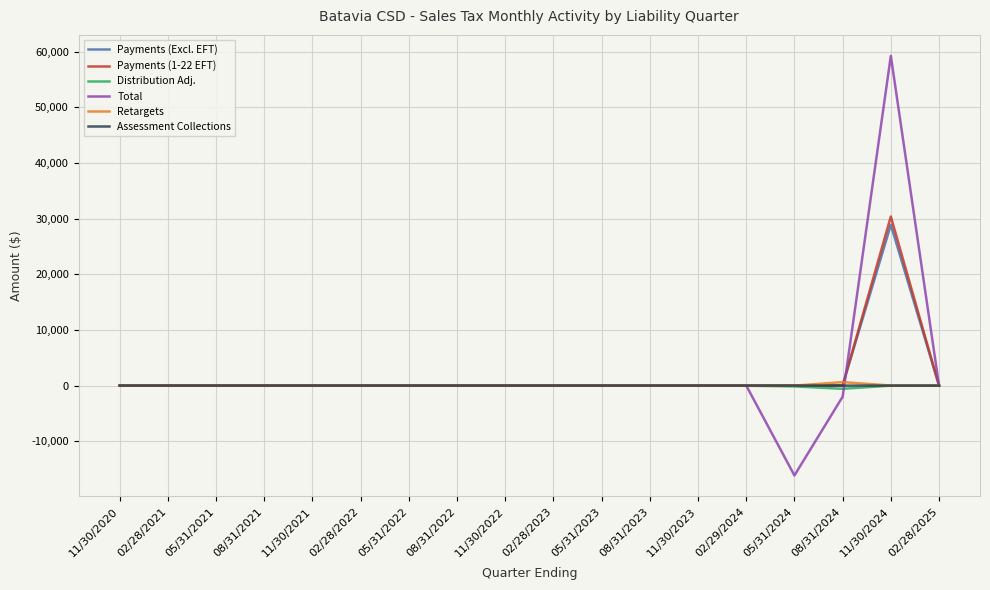

Which series has the largest range (max minus min)?

Total